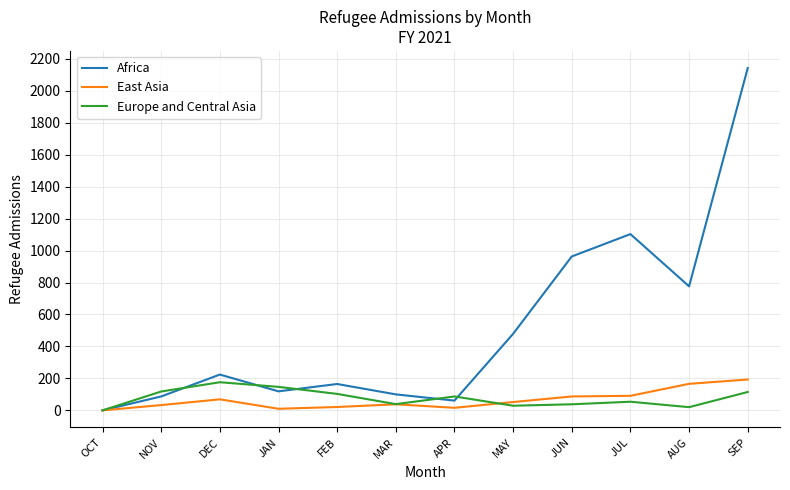

Read the Africa value at SEP.

2142